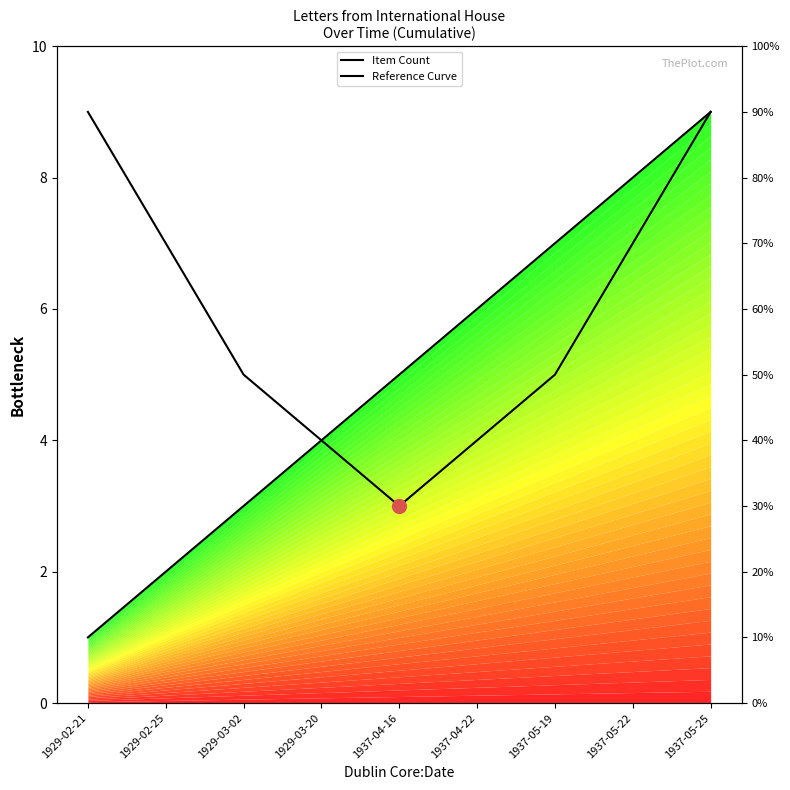

What are all the series names shown in the legend?

Item Count, Reference Curve